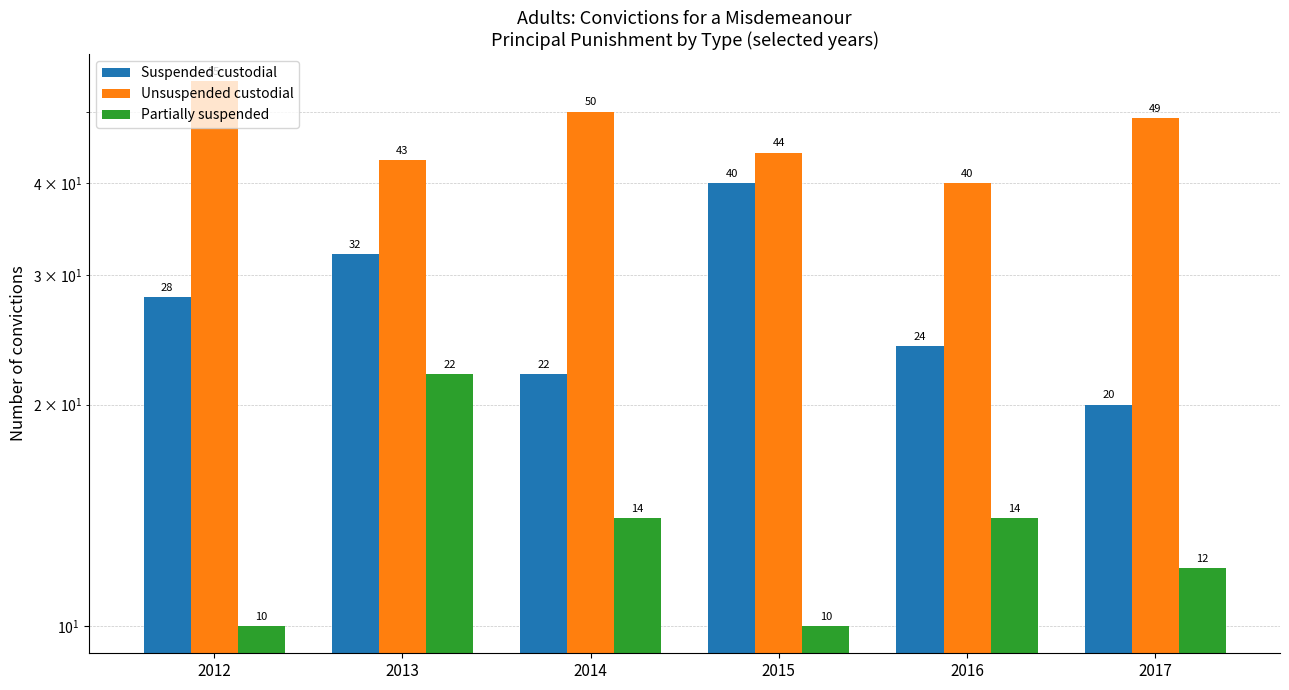

Which series has the largest range (max minus min)?

Suspended custodial